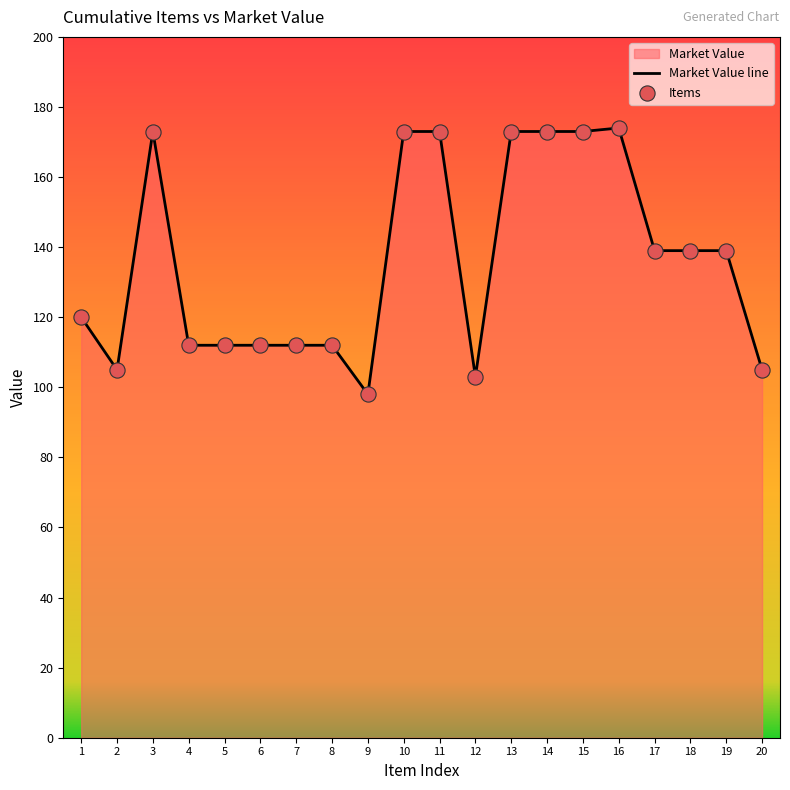

Which series reaches the minimum Y coordinate?

Market Value line